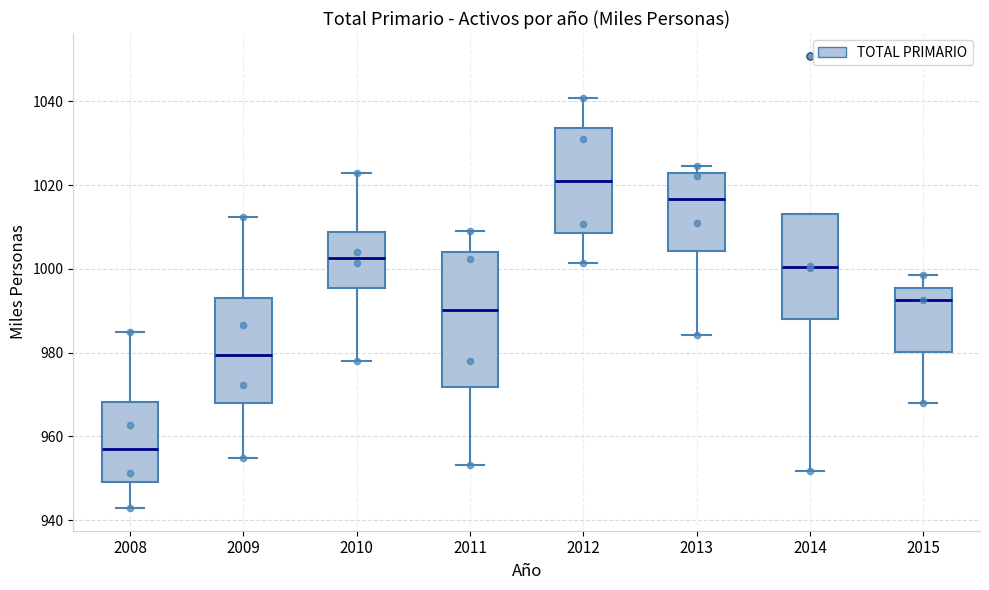

Reading left to right, read every box against the y-axis: the position of its median line, the range the box covers, and the ends of its whiskers. The values are not printed on the chart, so give them approximately, as read against the axis.

2008: median 958, box 950 to 968, whiskers 942 to 984
2009: median 980, box 968 to 994, whiskers 954 to 1012
2010: median 1002, box 996 to 1008, whiskers 978 to 1024
2011: median 990, box 972 to 1004, whiskers 954 to 1010
2012: median 1020, box 1008 to 1034, whiskers 1002 to 1040
2013: median 1016, box 1004 to 1022, whiskers 984 to 1024
2014: median 1000, box 988 to 1014, whiskers 952 to 1014
2015: median 992, box 980 to 996, whiskers 968 to 998